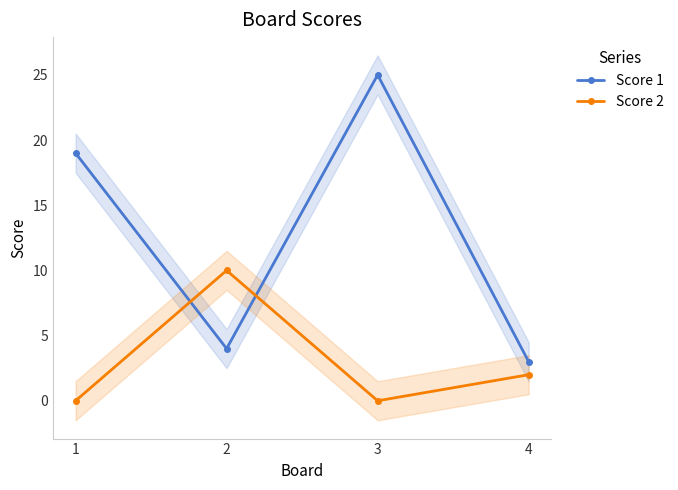

Reading right to left, what are all the values shown in this chart?

Score 1: 3	25	4	19
Score 2: 2	0	10	0